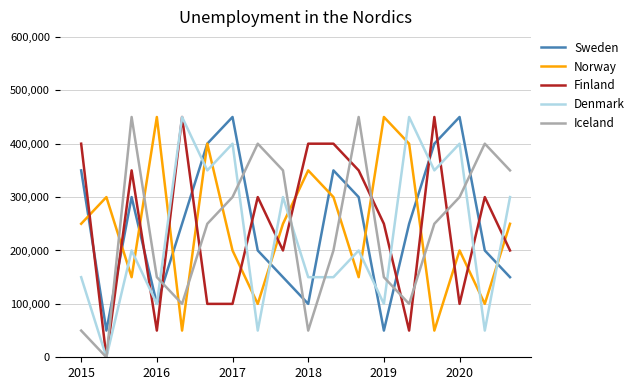

How many times do Norway and Finland cross each other?

13